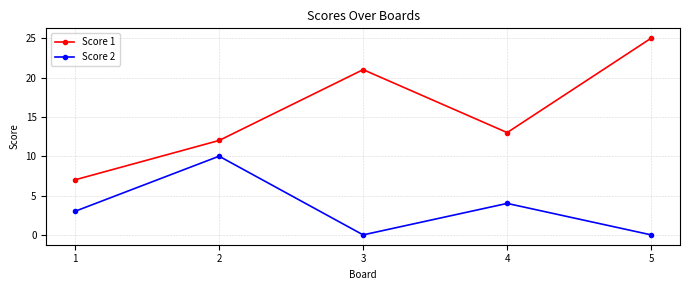

Where is Score 1 nearest to the value 16?

4